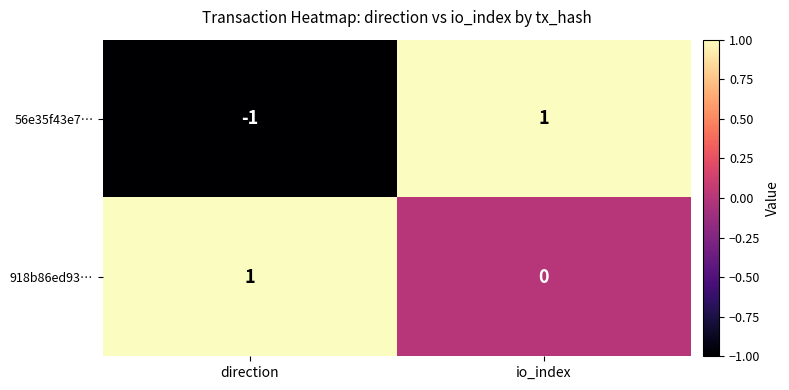

True or false: 56e35f43e7… has a value of 0 at io_index.

False